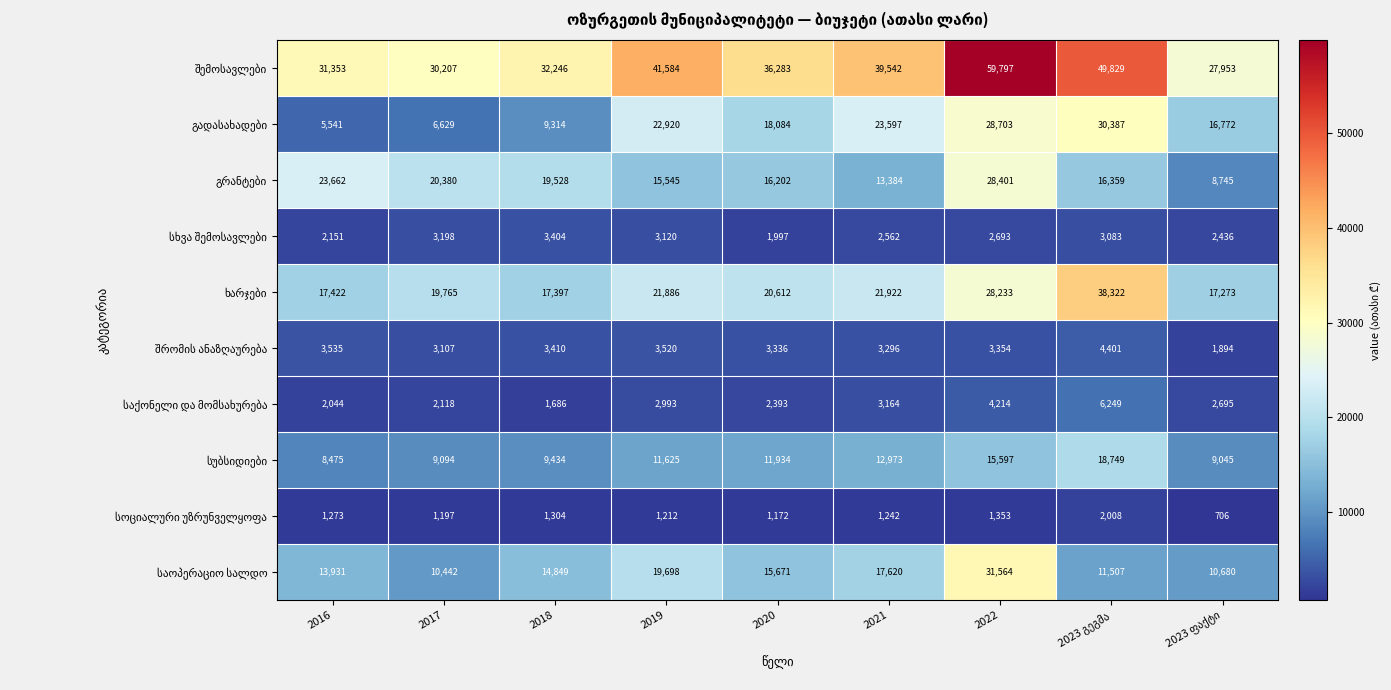

Which label corresponds to the largest value in the chart?

2022